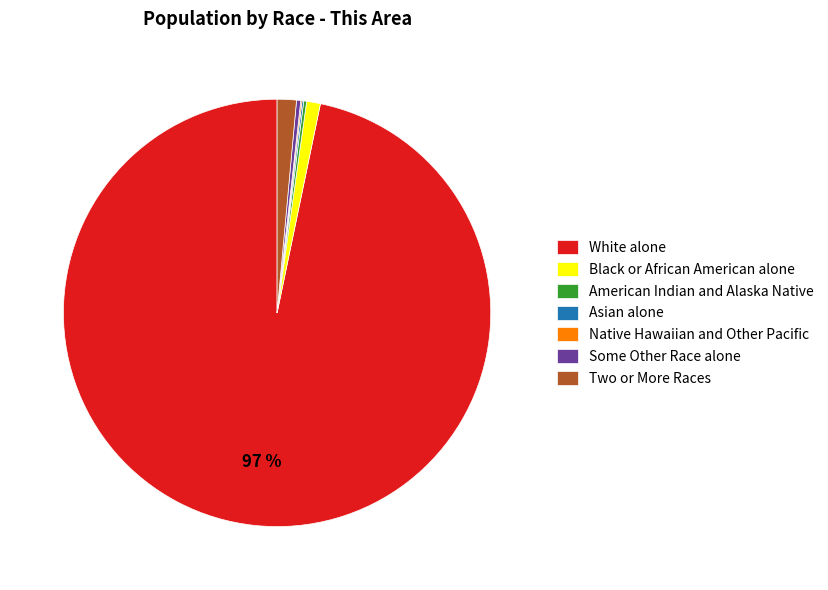

The White alone slice represents 97% of the pie. True or false?

True